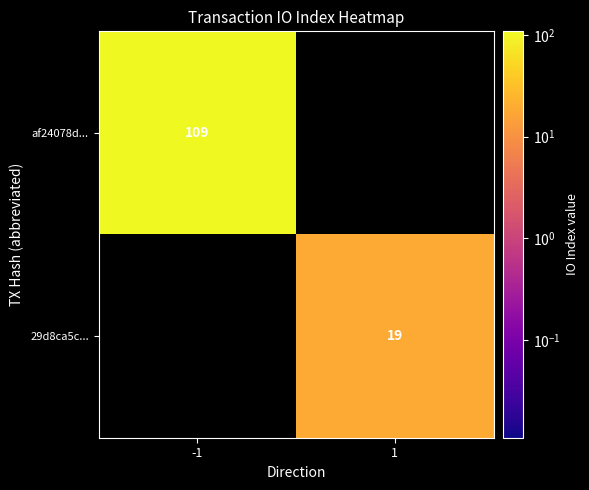

Is the value of 29d8ca5c... at 1 greater than the value of af24078d... at -1?

No